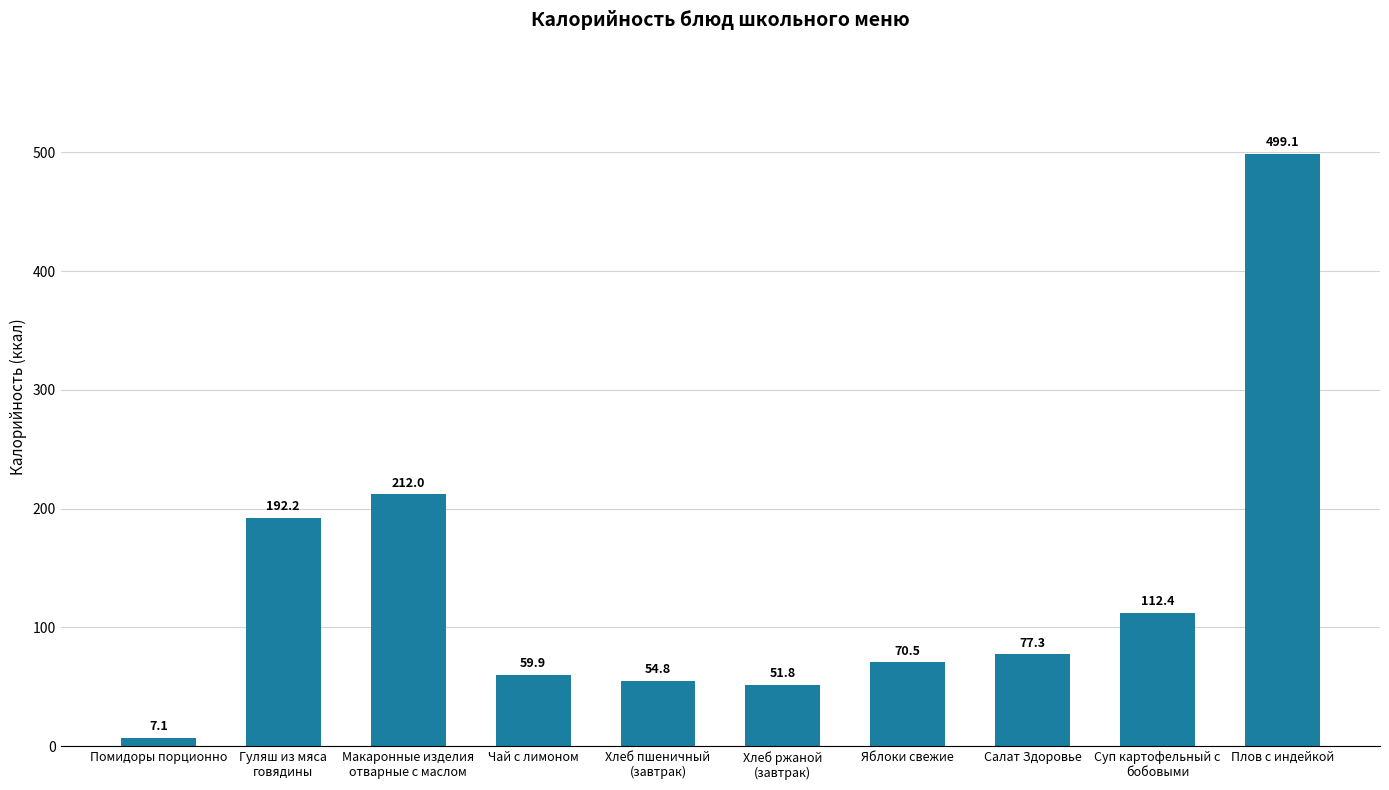

What is the smallest value displayed?

7.1